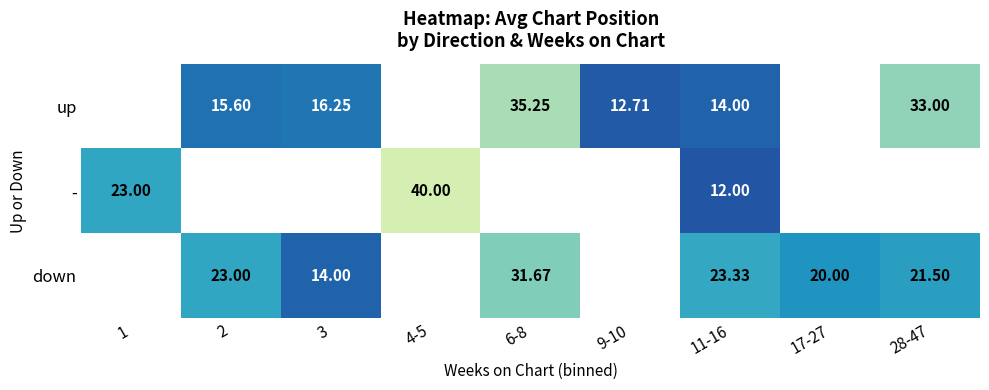

Is the value of down at 17-27 greater than the value of up at 2?

Yes